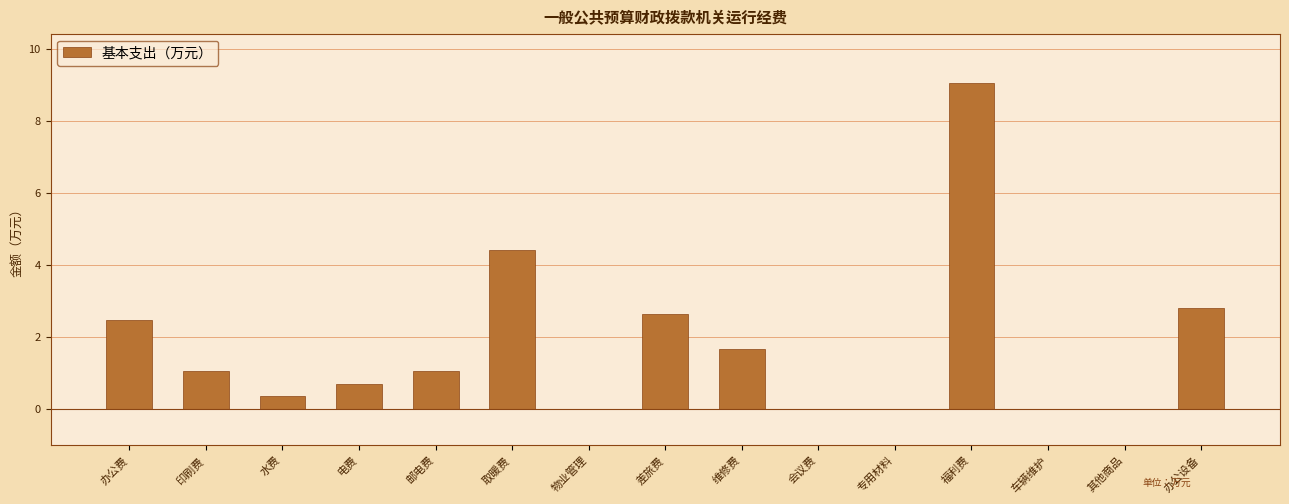

Reading right to left, what are all the values shown in this chart?

办公设备=2.8	其他商品=0.0	车辆维护=0.0	福利费=9.1	专用材料=0.0	会议费=0.0	维修费=1.7	差旅费=2.6	物业管理=0.0	取暖费=4.4	邮电费=1.1	电费=0.7	水费=0.4	印刷费=1.1	办公费=2.5